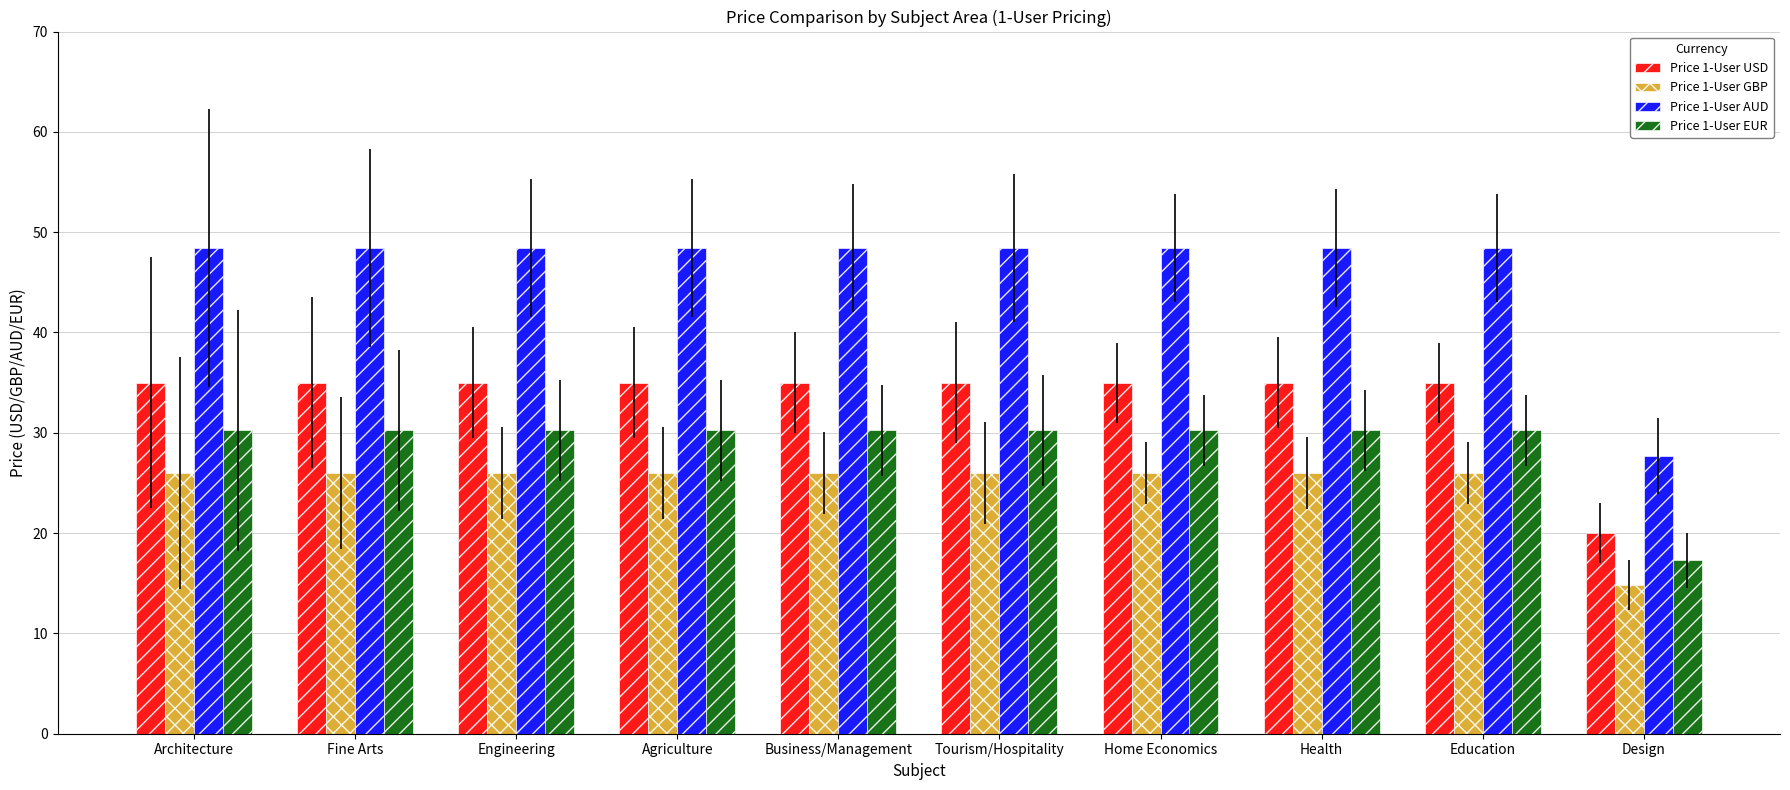

The Price 1-User USD series shows 35.0 at Health. True or false?

True